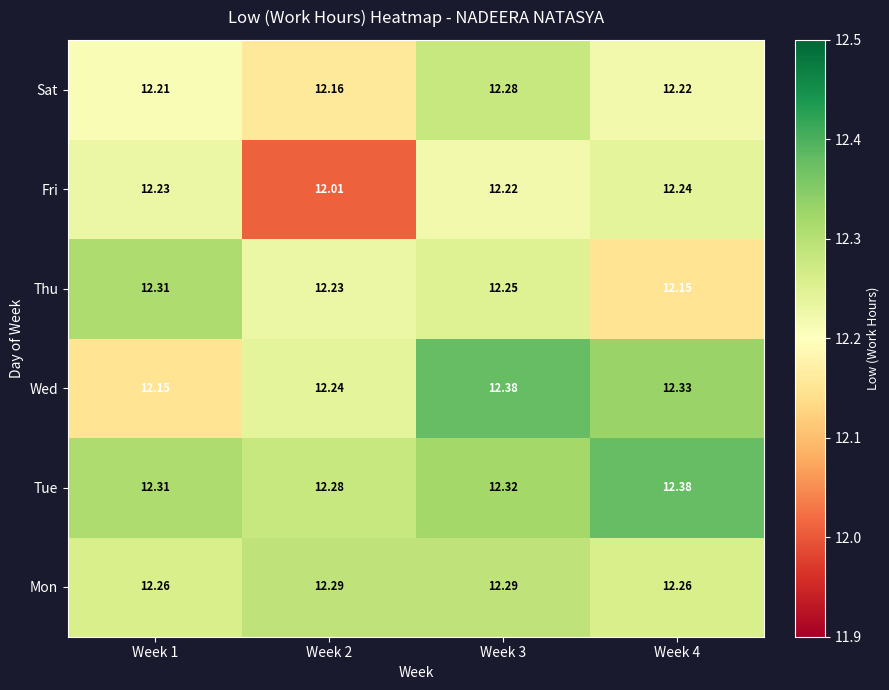

Count the number of data series in this chart.

6